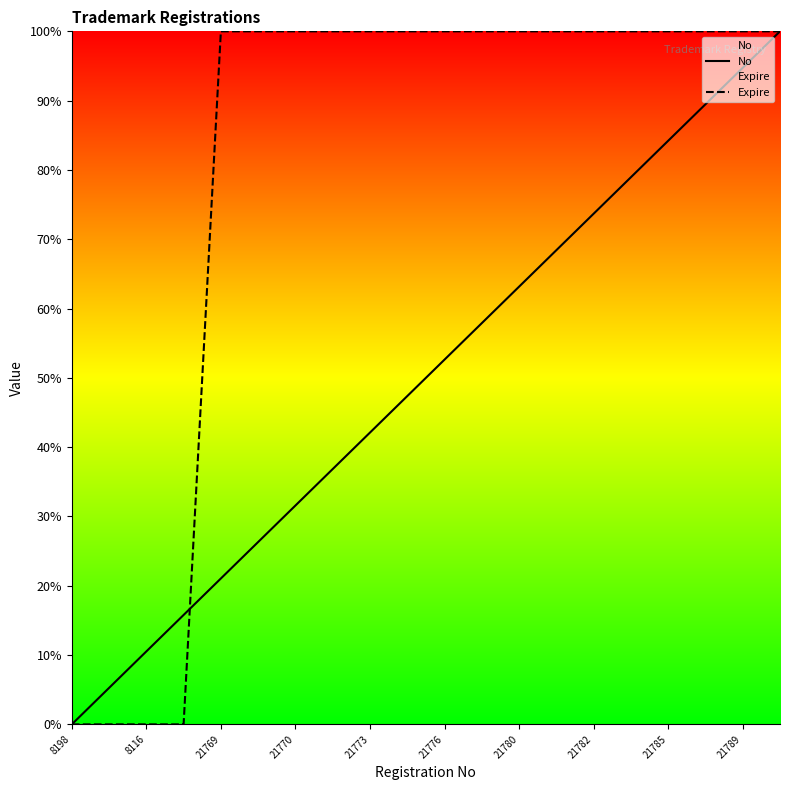

What is the maximum value shown in the chart?

100.0